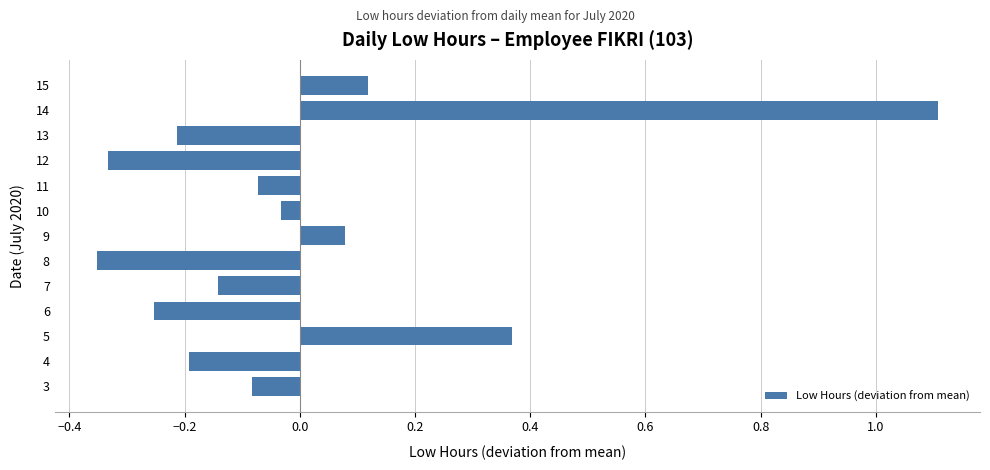

Which label corresponds to the largest value in the chart?

14